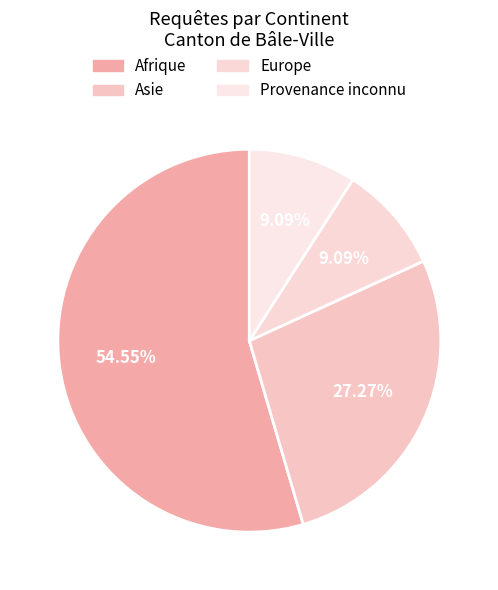

Combined, do Provenance inconnu and Afrique account for over 50%?

Yes